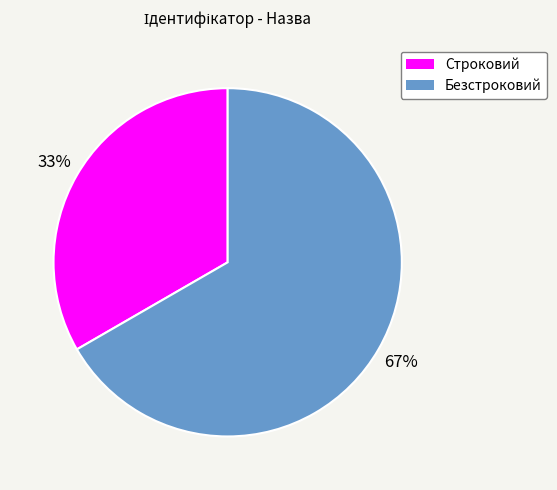

Between Строковий and Безстроковий, which is larger?

Безстроковий